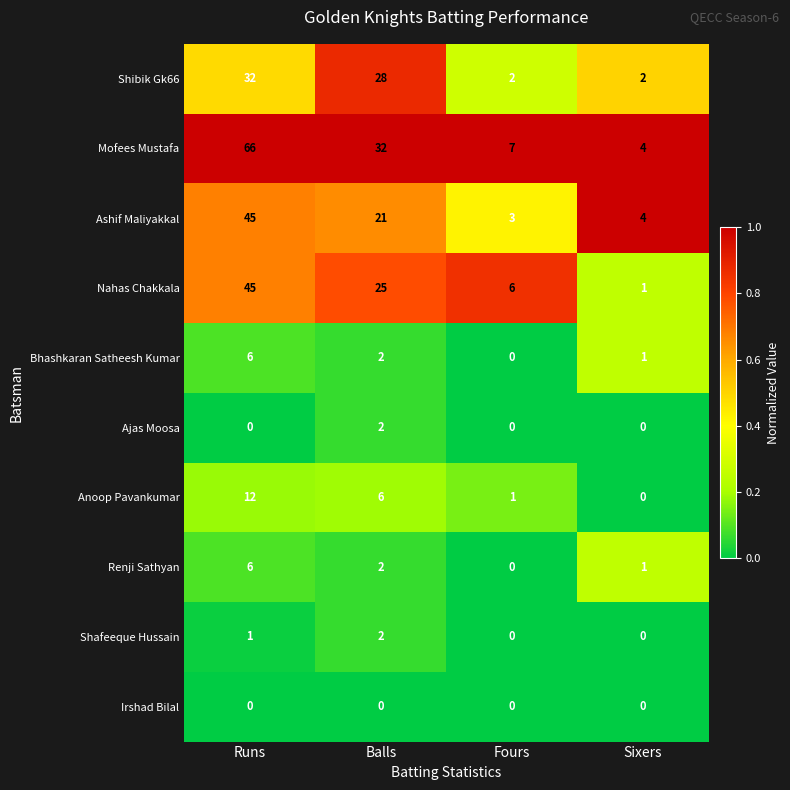

What is the average value of the Mofees Mustafa series?

27